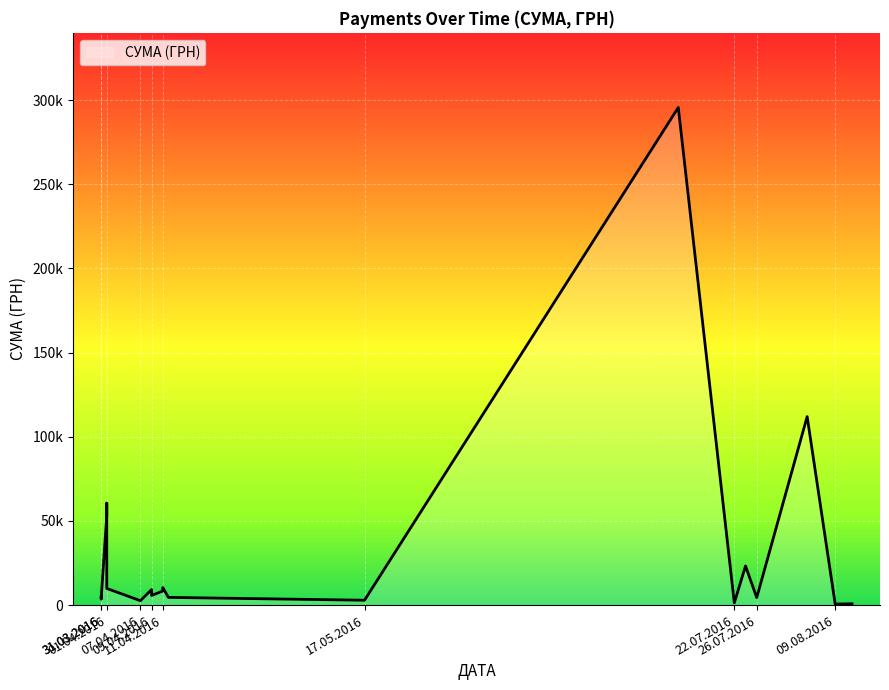

What is the maximum value shown in the chart?

295638.6